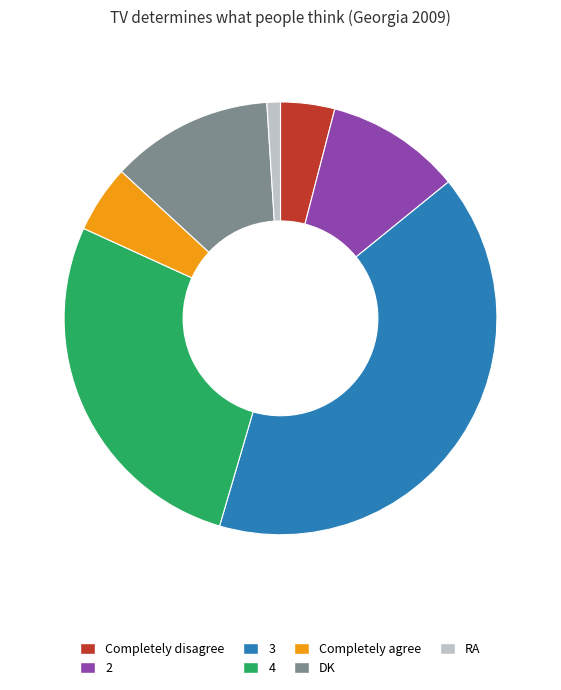

The 2 slice represents 1% of the pie. True or false?

False